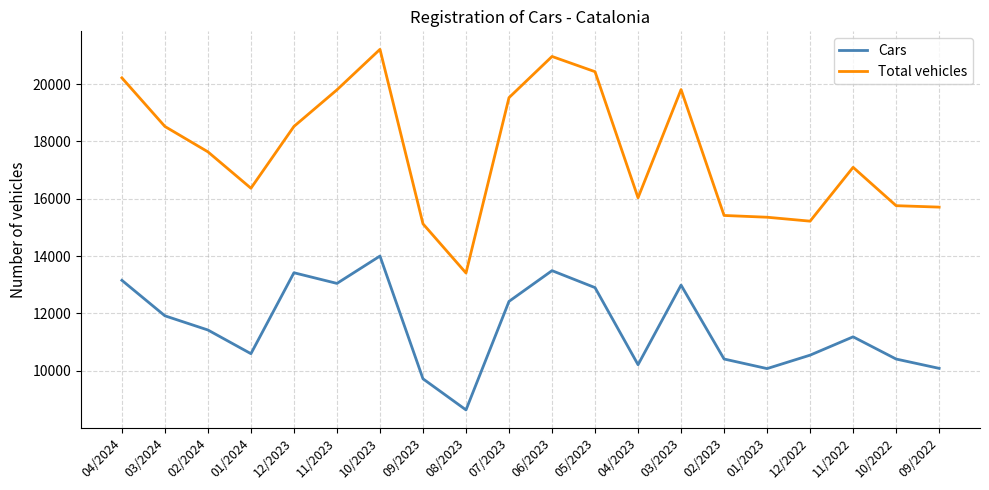

True or false: Total vehicles has more than 1 interior local peaks.

True